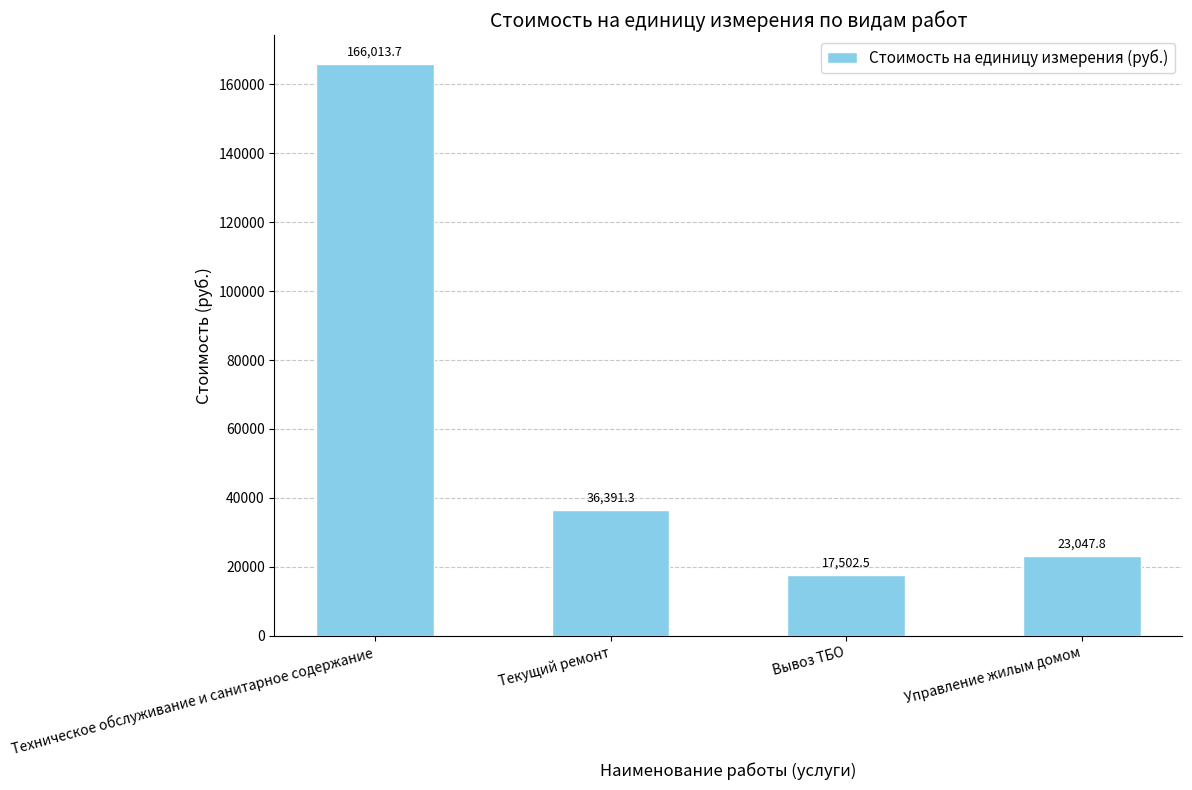

Approximately how many times larger is the value at Вывоз ТБО compared to Текущий ремонт?

0.5